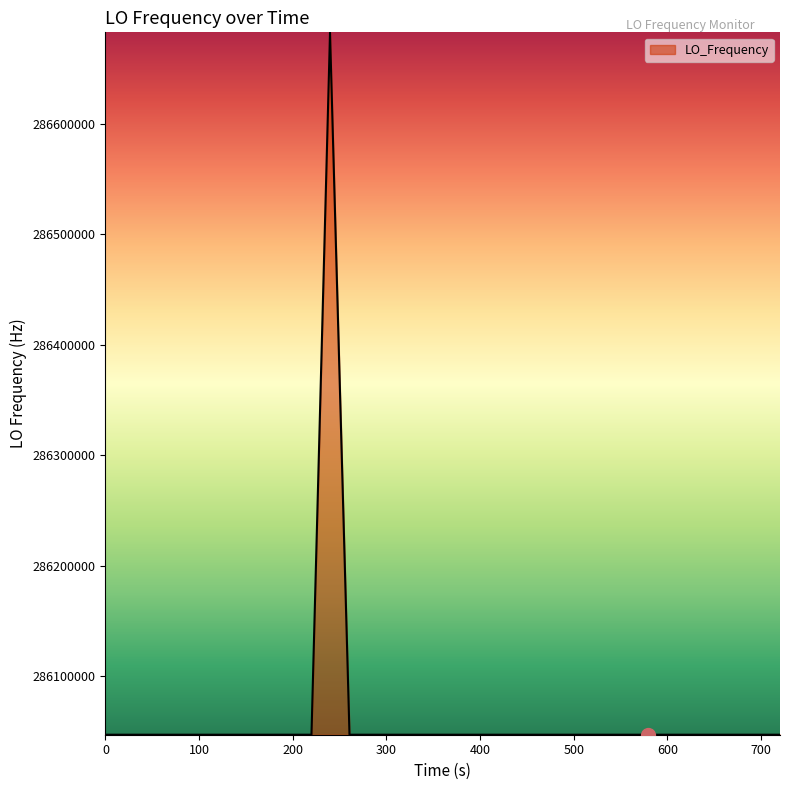

What is the greatest value displayed?

286682706.0